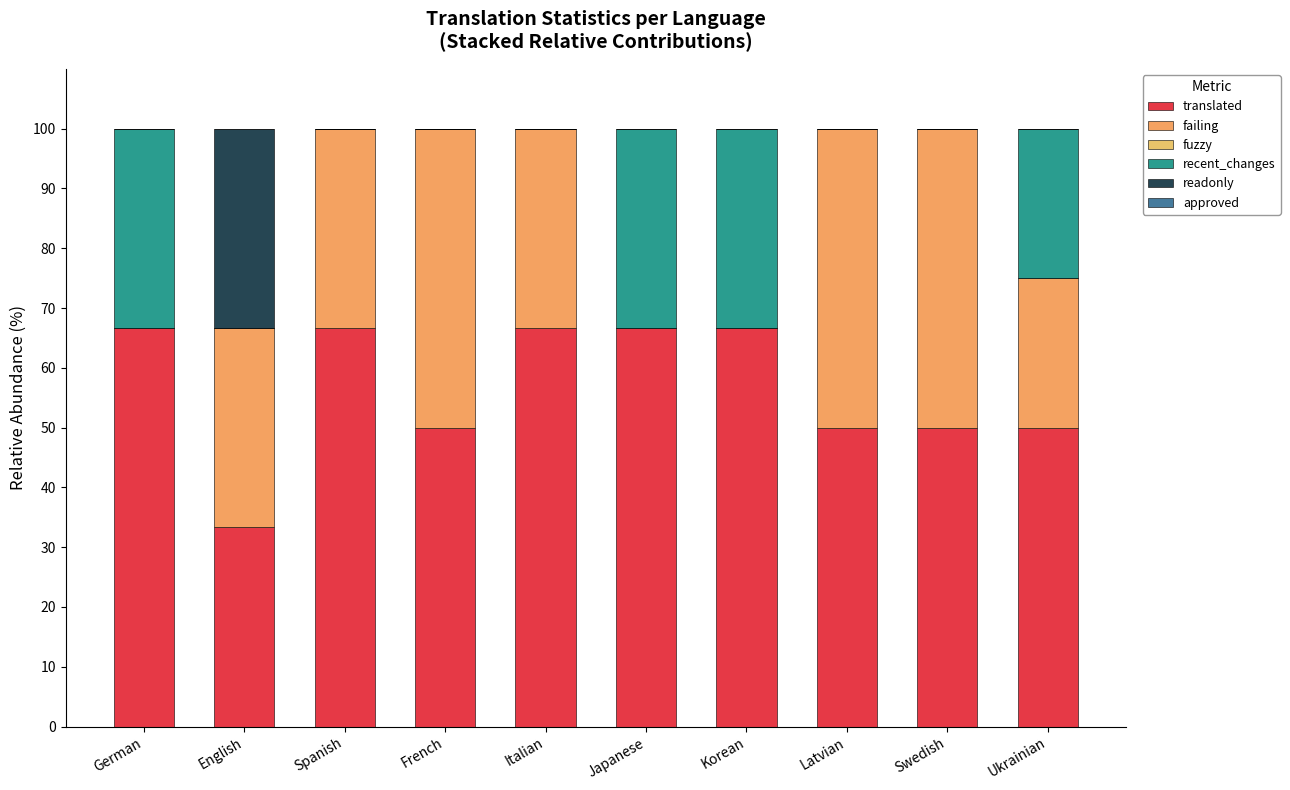

What is the difference between the maximum and minimum values in the translated series?

33.3